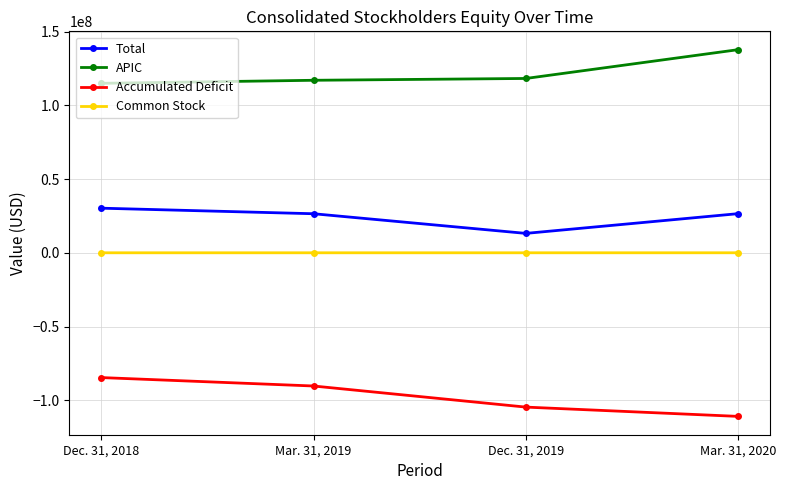

The Accumulated Deficit series shows -198105056 at Mar. 31, 2020. True or false?

False